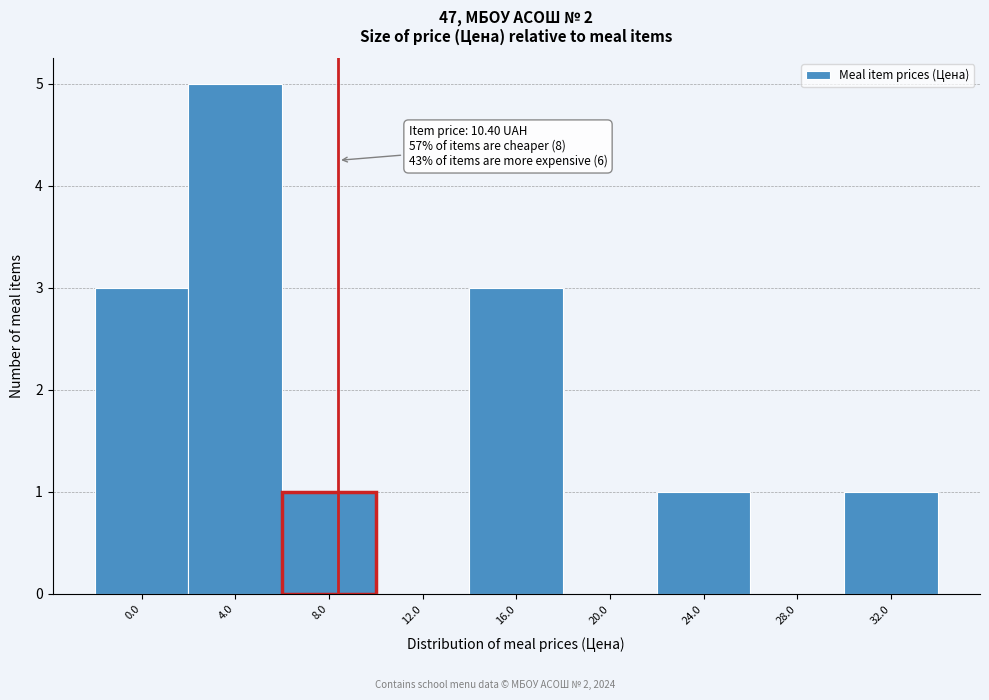

Reading right to left, what are all the values shown in this chart?

32.0=1	28.0=0	24.0=1	20.0=0	16.0=3	12.0=0	8.0=1	4.0=5	0.0=3